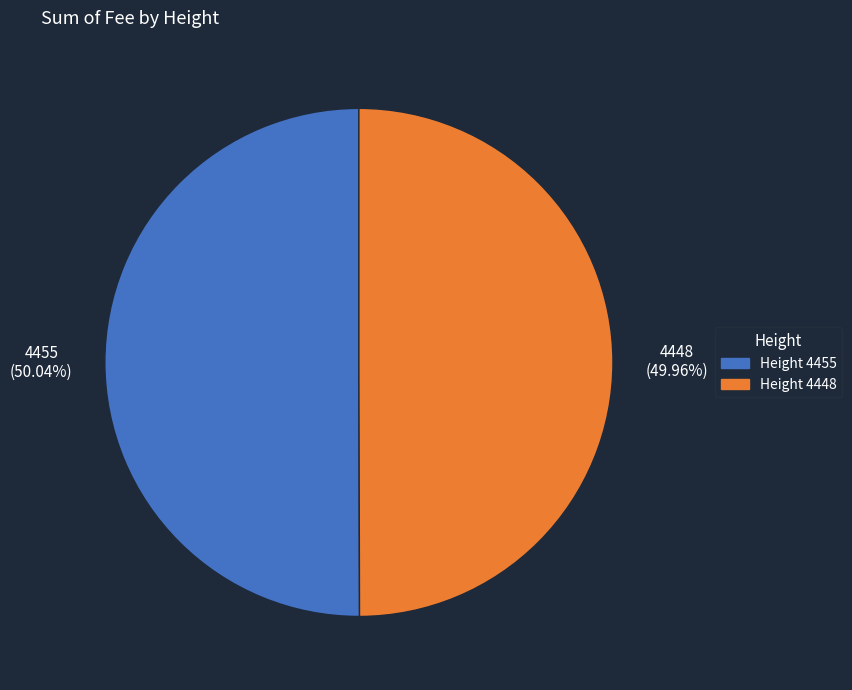

Does any single category account for the majority?

Yes